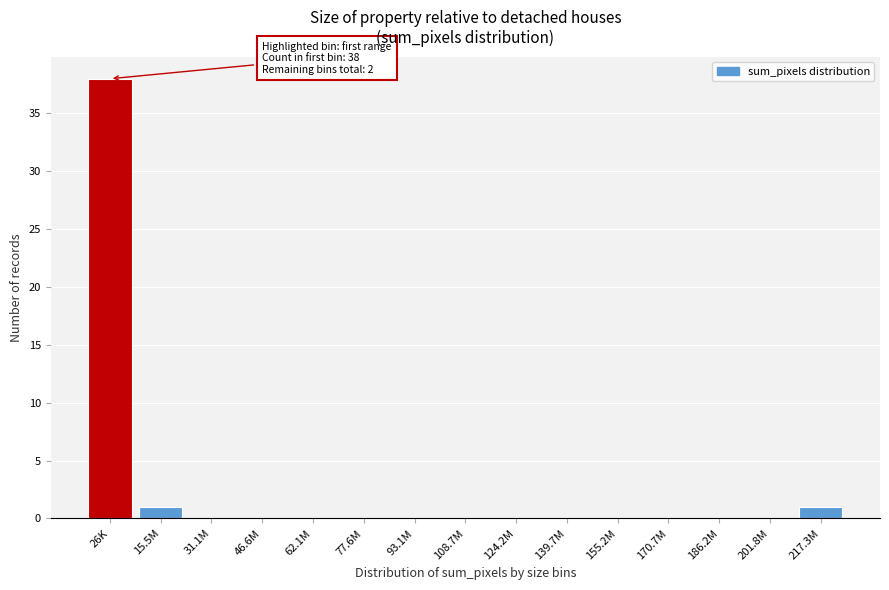

Reading right to left, what are all the values shown in this chart?

217.3M=1	201.8M=0	186.2M=0	170.7M=0	155.2M=0	139.7M=0	124.2M=0	108.7M=0	93.1M=0	77.6M=0	62.1M=0	46.6M=0	31.1M=0	15.5M=1	26K=38